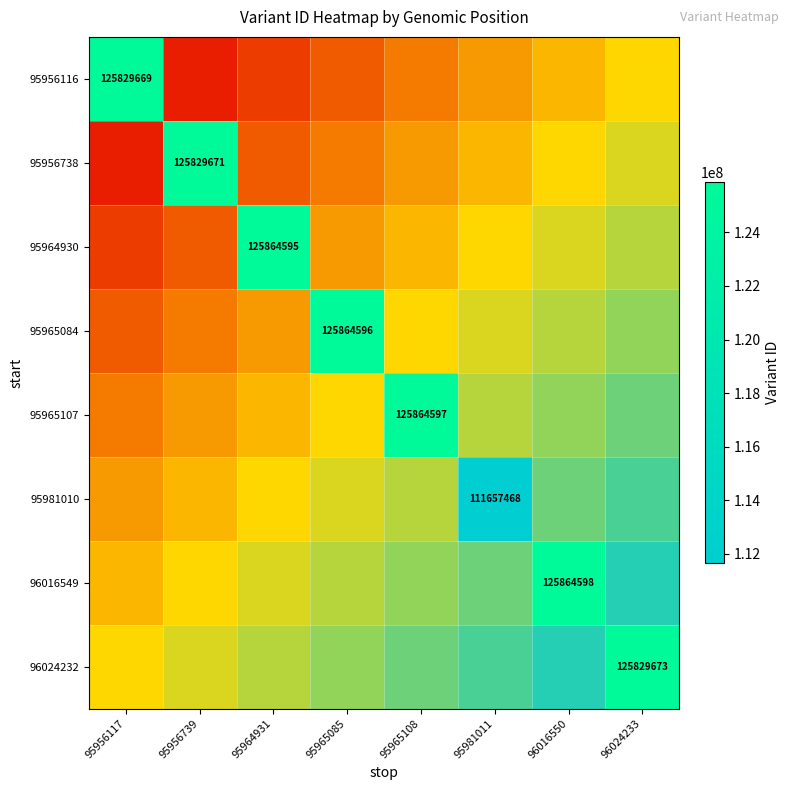

Between 96024233 and 95964931, which is larger?

95964931